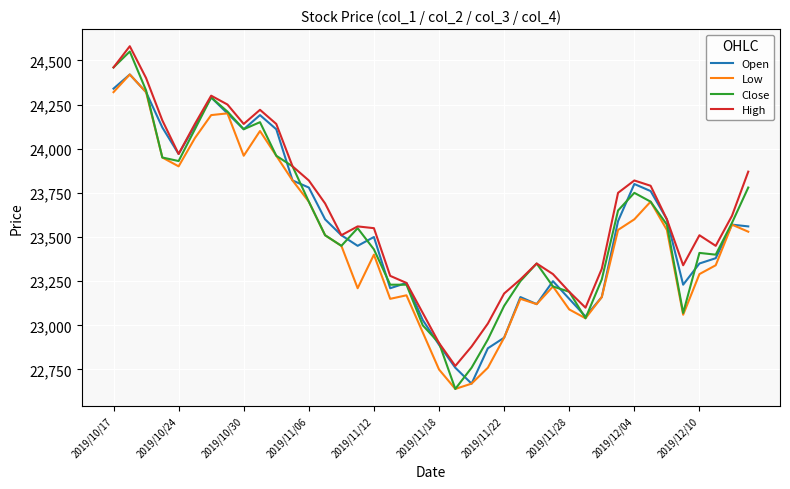

Does the chart have visible grid lines?

Yes